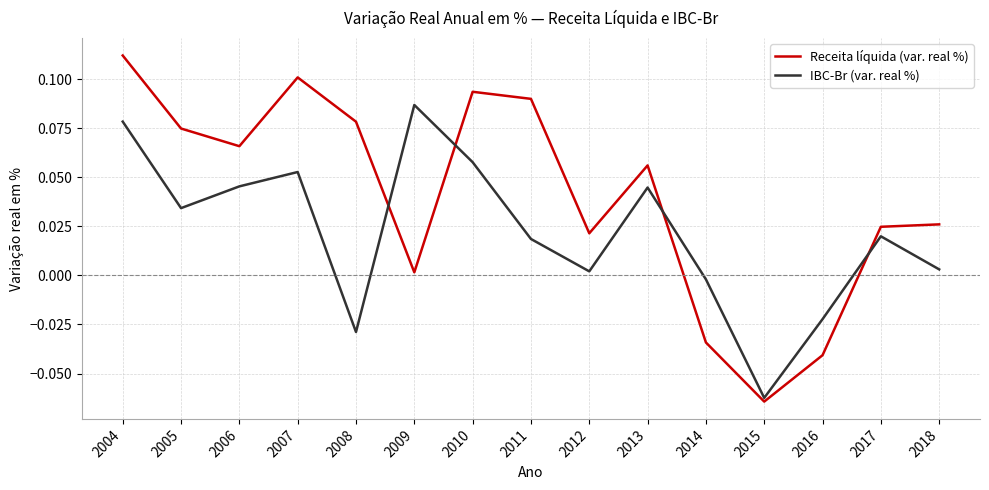

Rank the series at 2010 from lowest to highest value.

IBC-Br (var. real %), Receita líquida (var. real %)